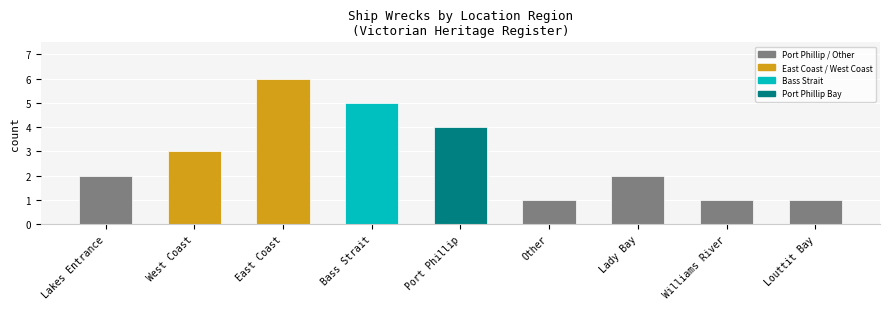

What is the greatest value displayed?

6